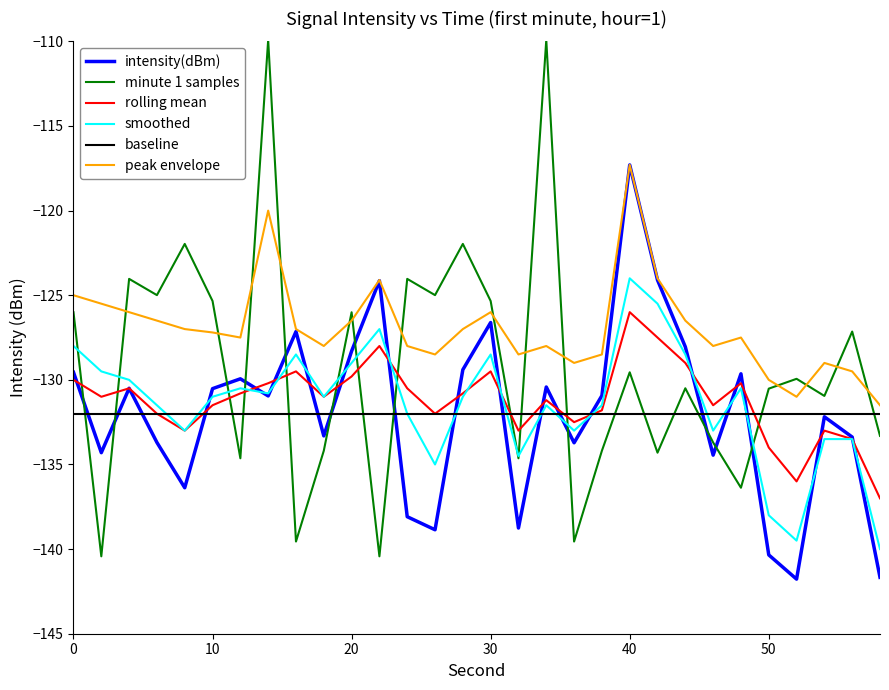

What is the minimum value for baseline?

-132.0